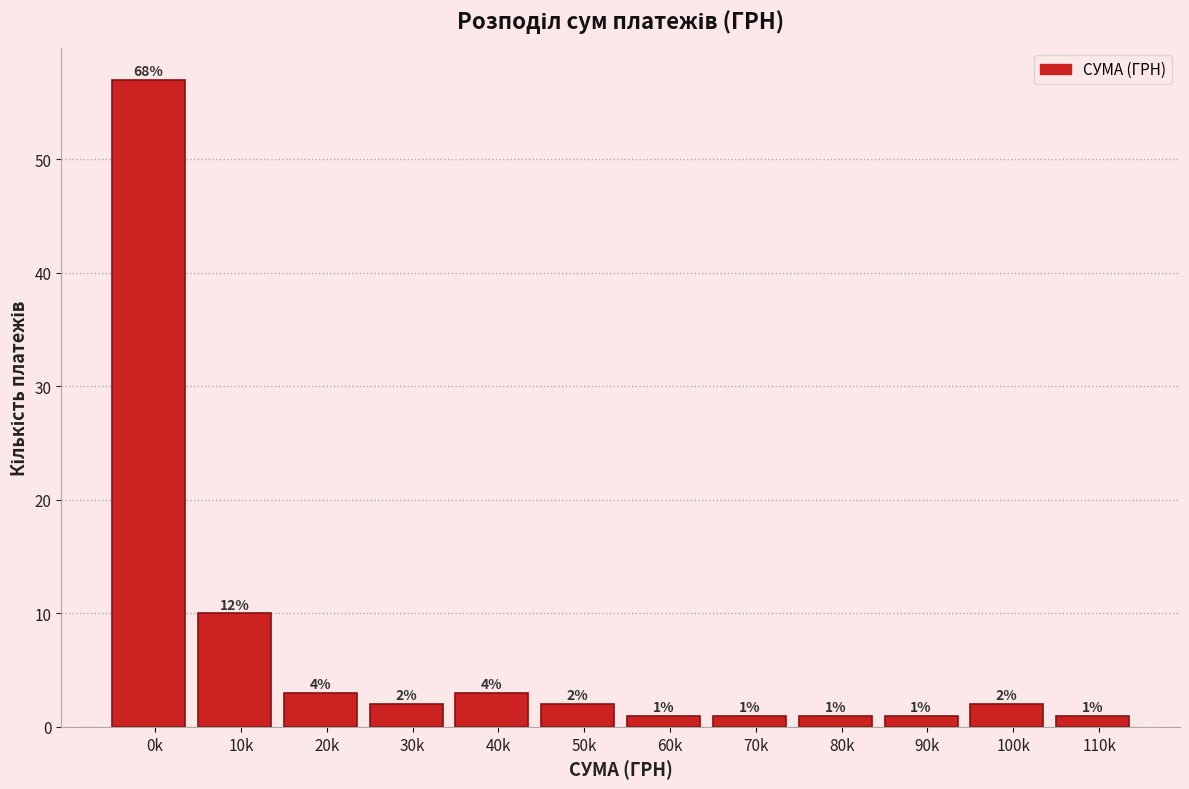

Reading left to right, list all the values displayed in this chart.

0k=57	10k=10	20k=3	30k=2	40k=3	50k=2	60k=1	70k=1	80k=1	90k=1	100k=2	110k=1